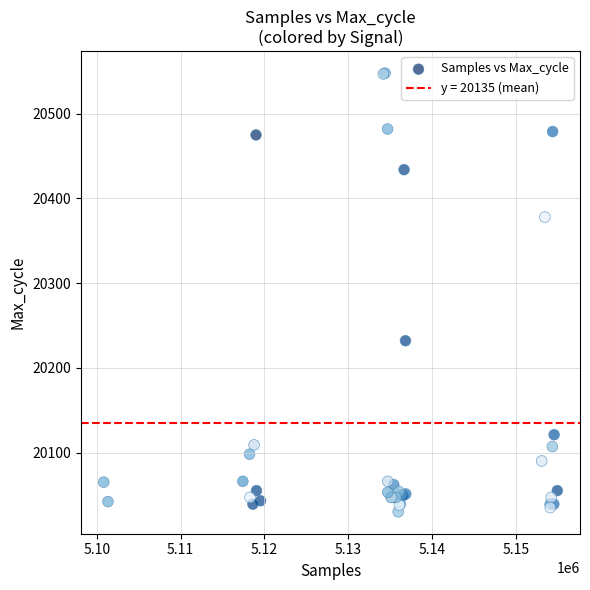

What Y value in the scatter plot is closest to 20289?

20232